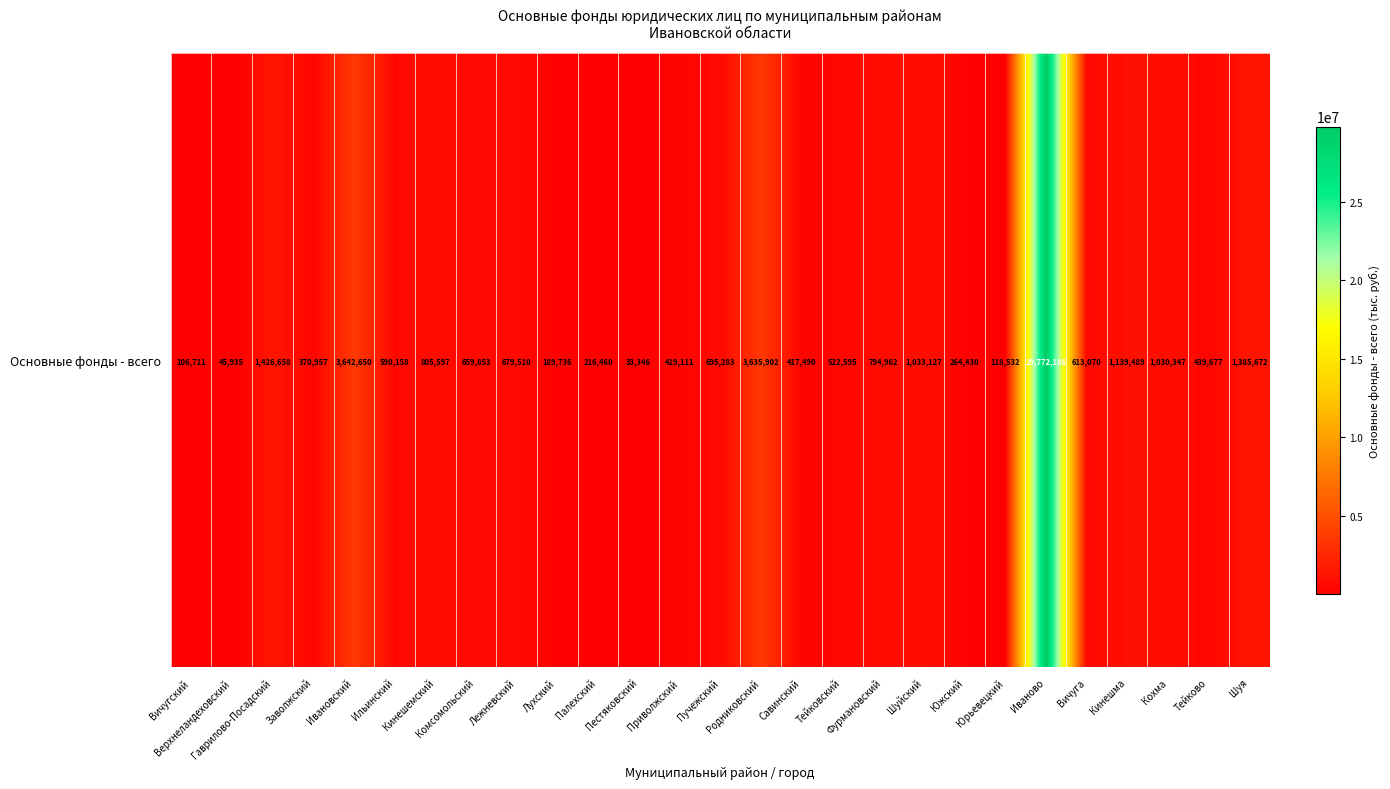

What is the difference between the maximum and minimum values?

29738840